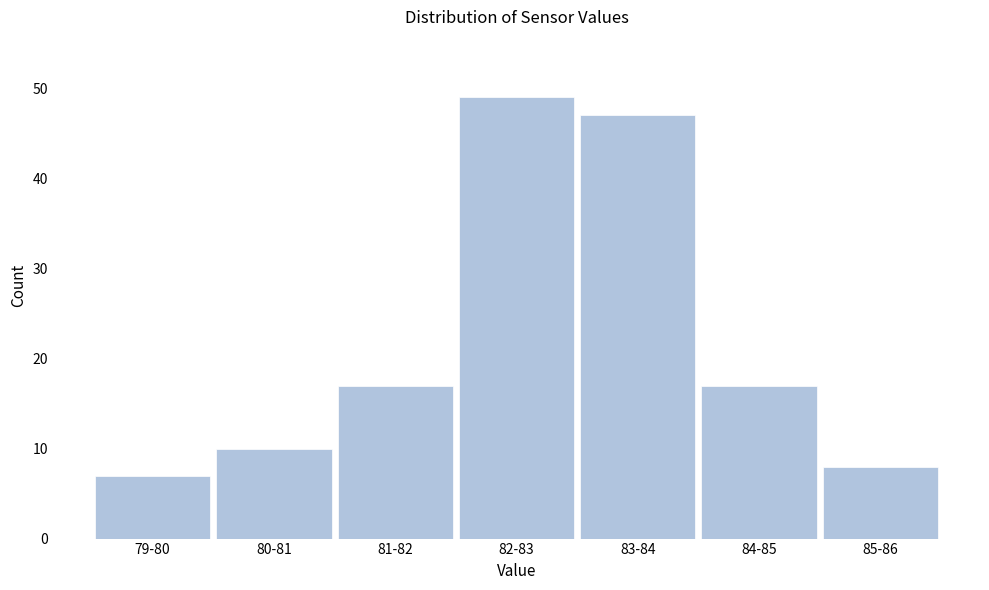

Reading left to right, transcribe all the data shown in this chart.

79-80=7	80-81=10	81-82=17	82-83=49	83-84=47	84-85=17	85-86=8